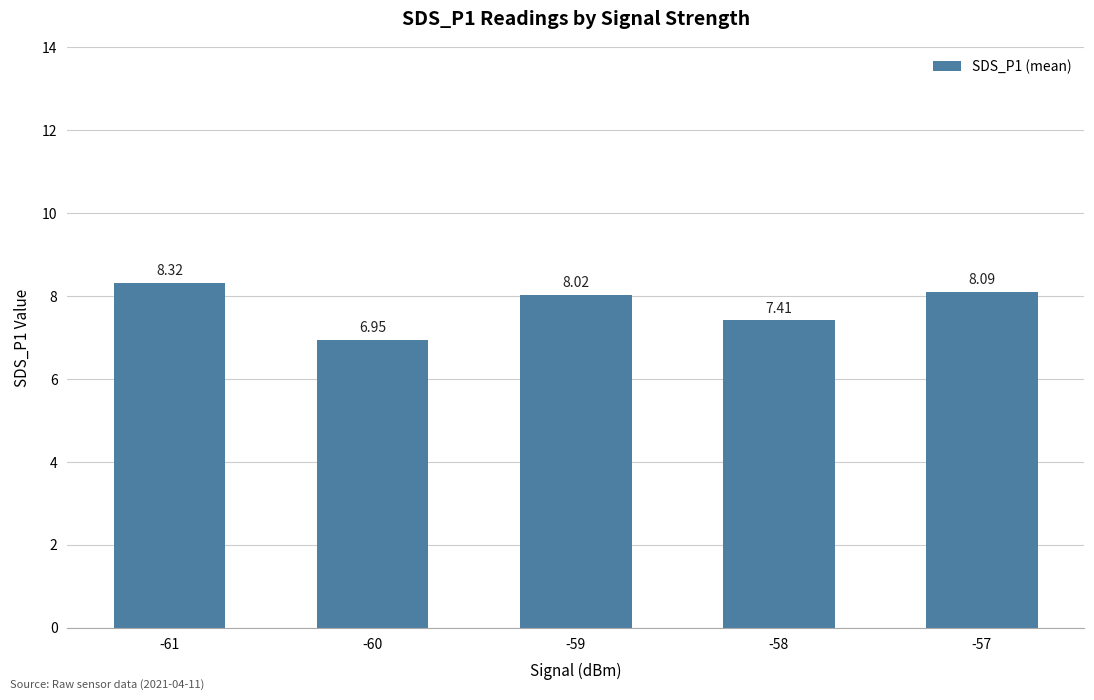

What is the change in value from -60 to -59?

+1.1